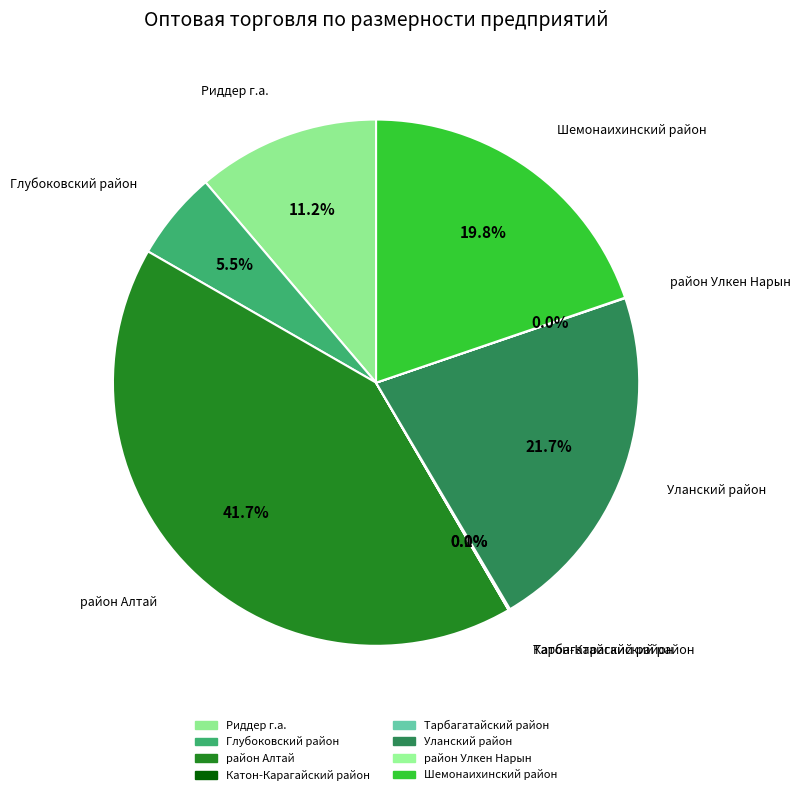

Is there a majority slice in this chart?

No